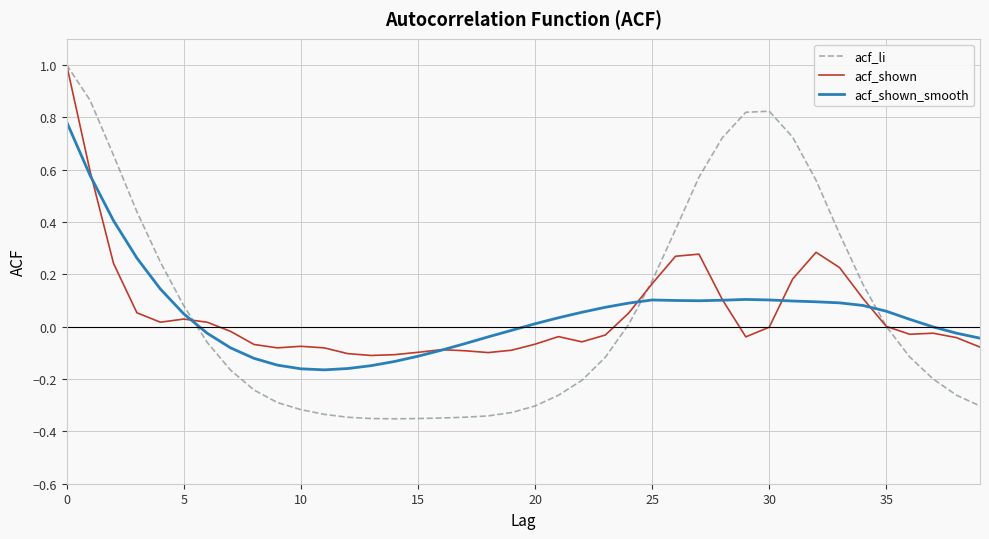

Which series has the largest range (max minus min)?

acf_li